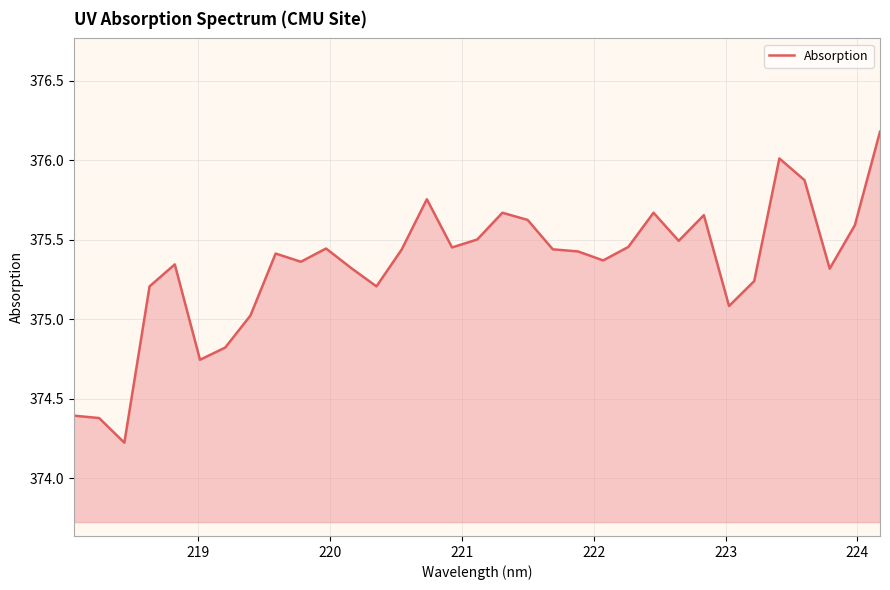

What is the smallest value displayed?

374.2